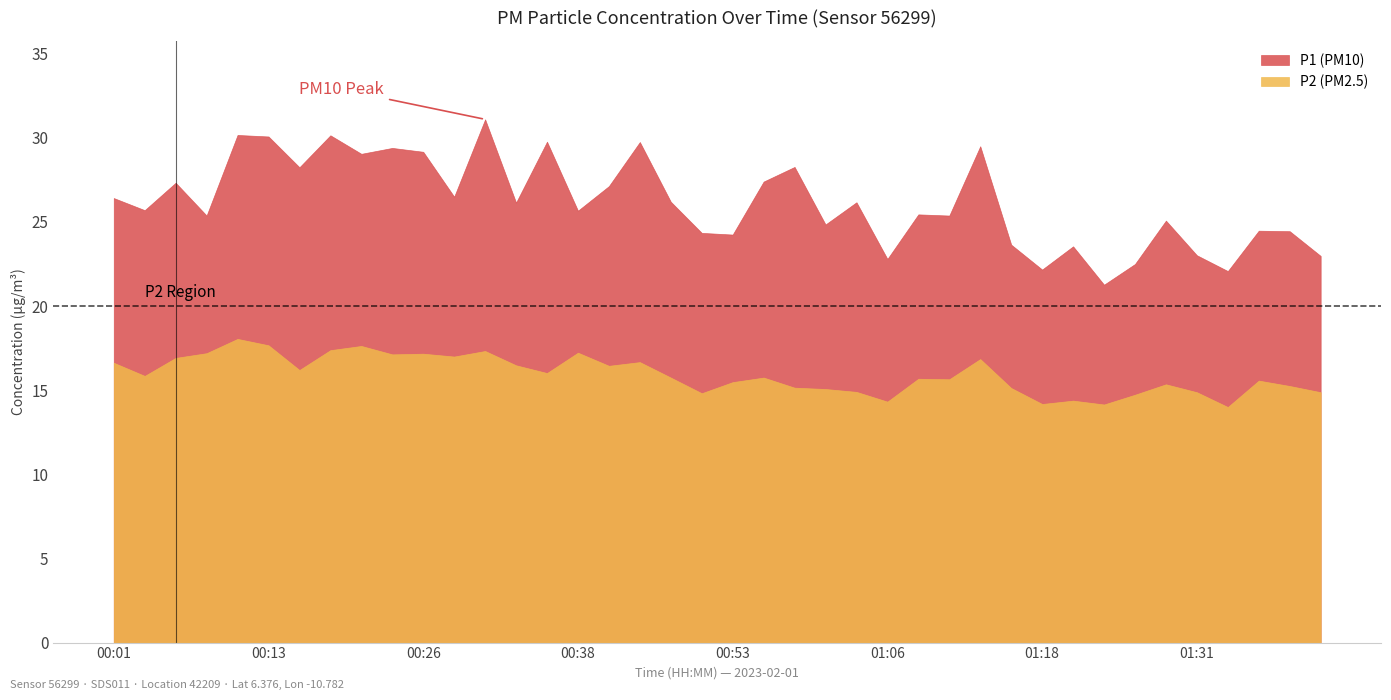

What is the value of the P1 point at the 5th from the left?

30.2